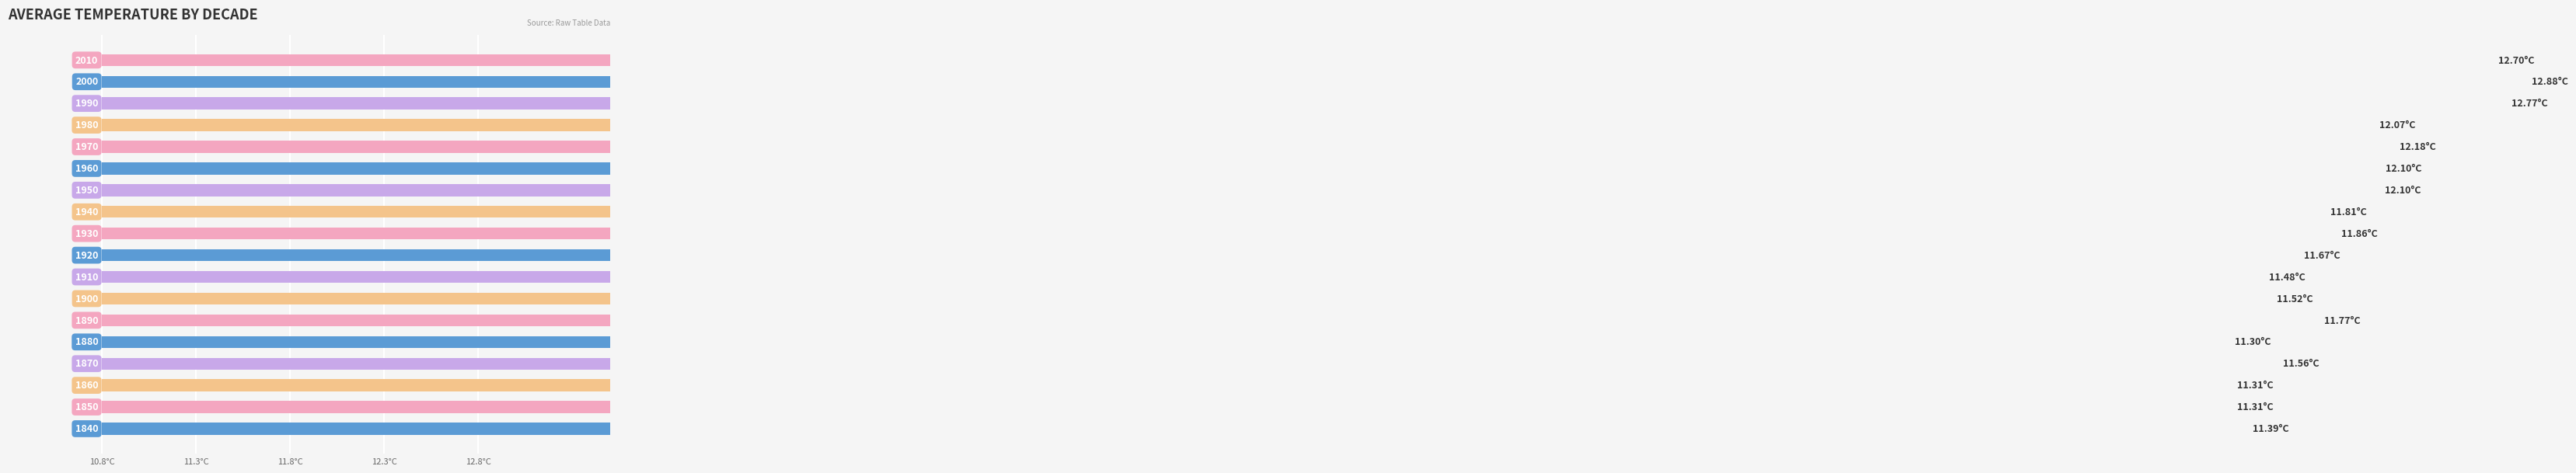

True or false: the data shows 19.1 at 6.

False